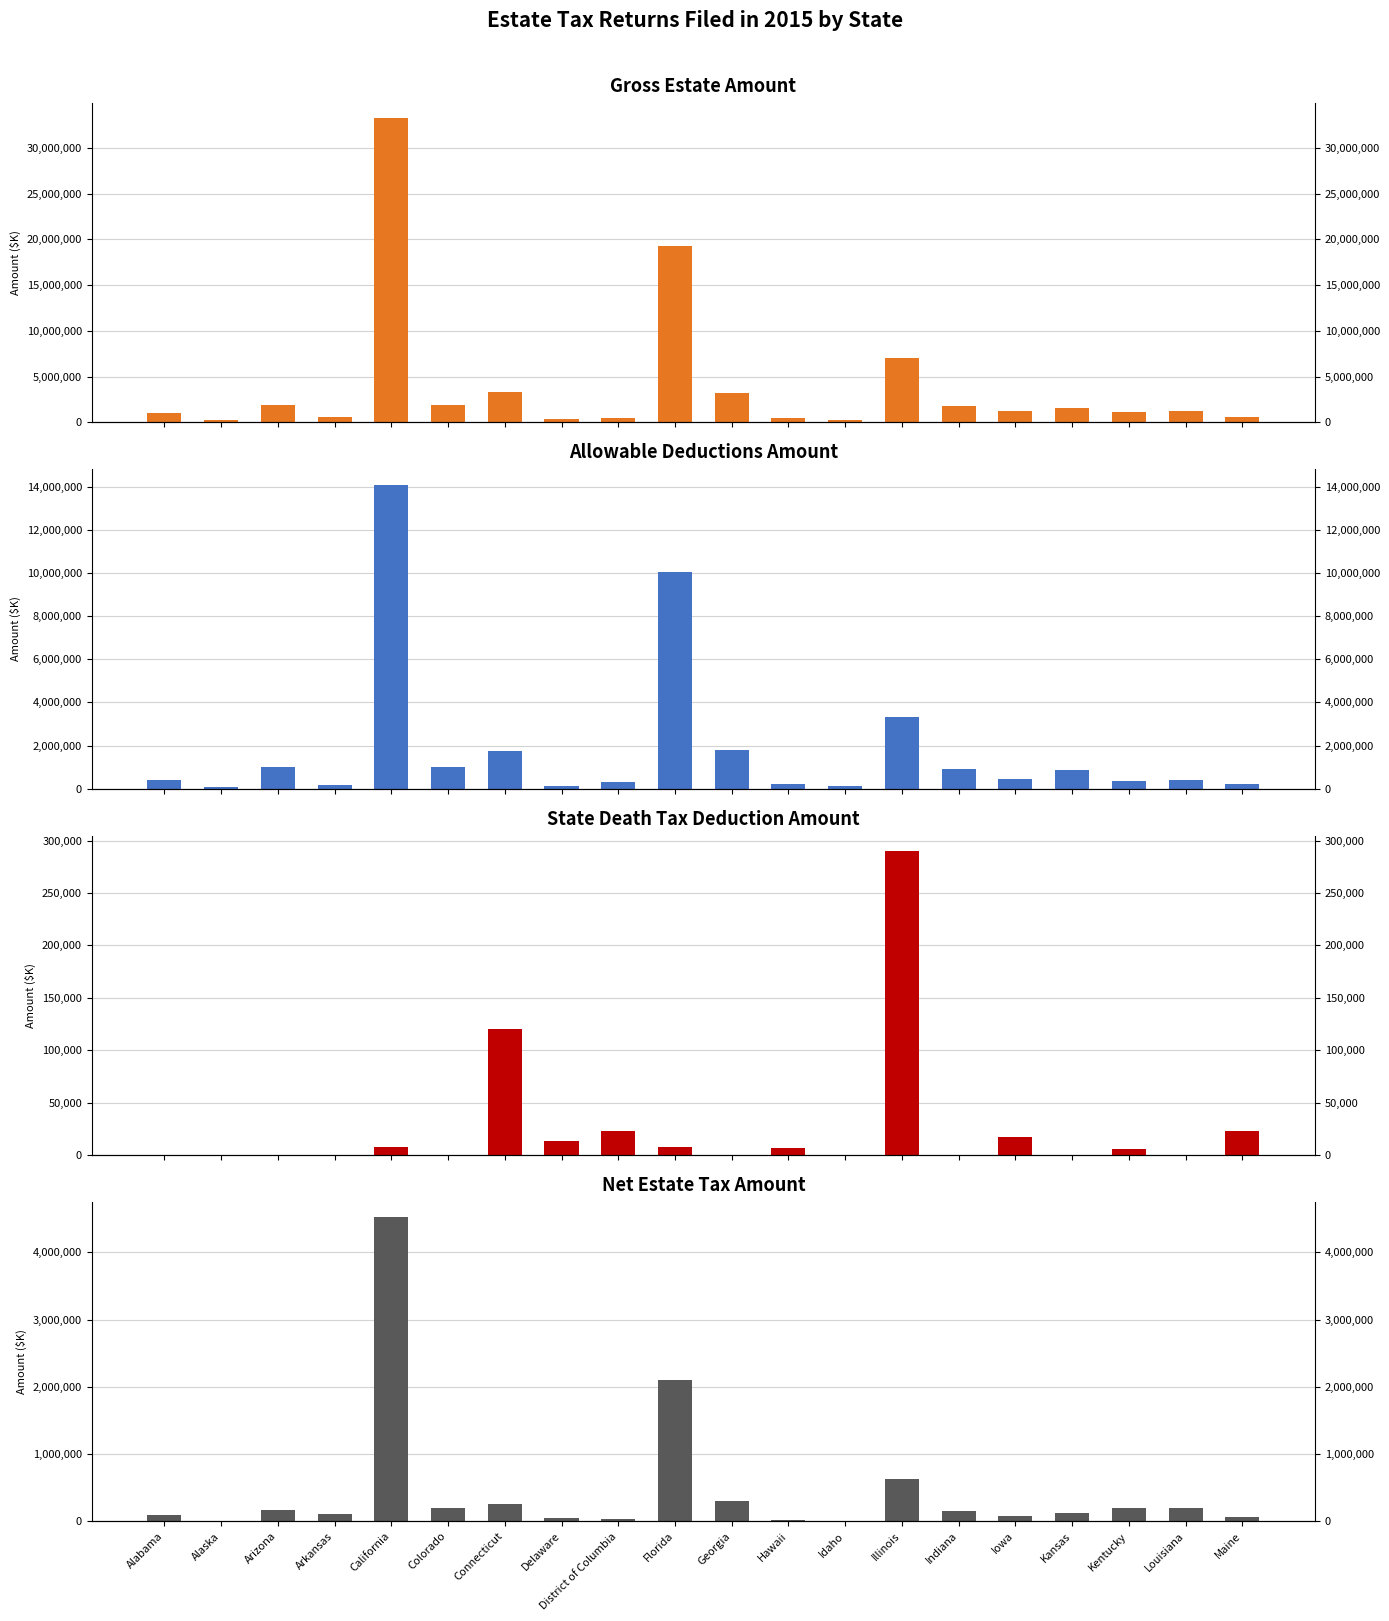

What is the sum of all Net Estate Tax Amount values?

9275331